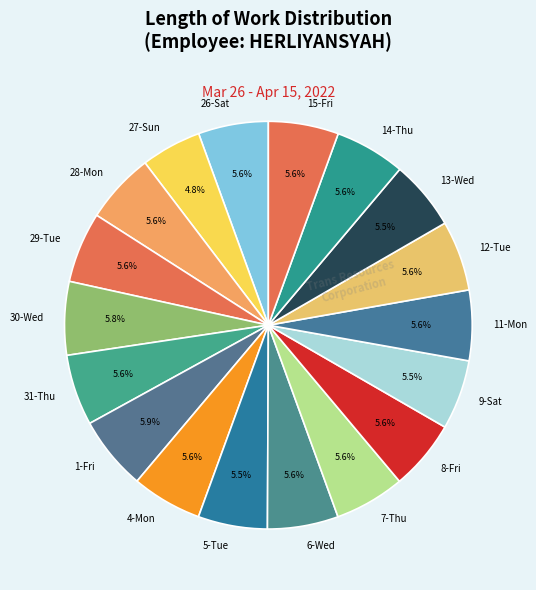

Which has a higher value, 28-Mon or 27-Sun?

28-Mon